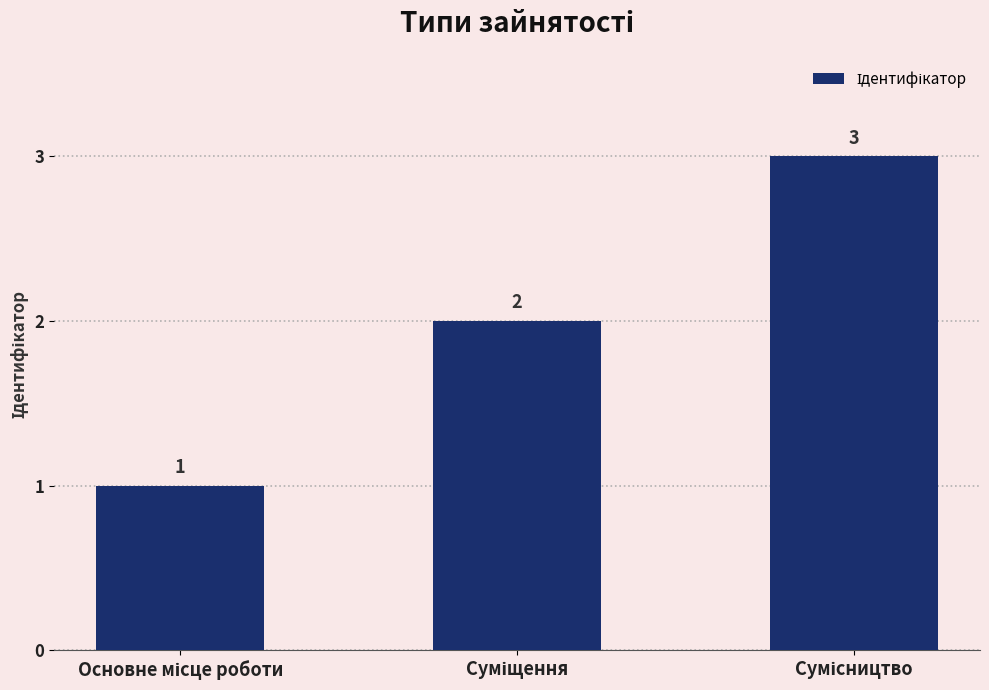

What is the value of the 2nd bar from the left?

2